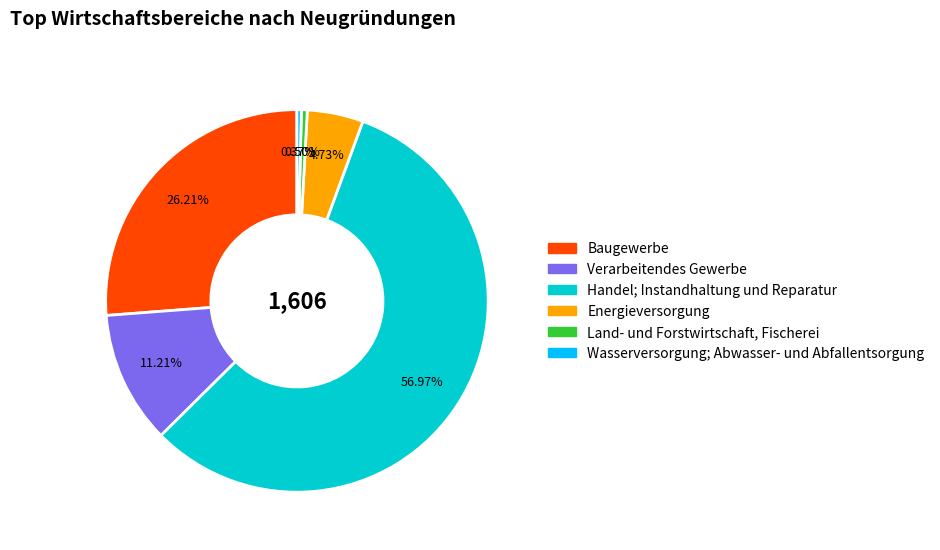

How many segments does this pie chart have?

6